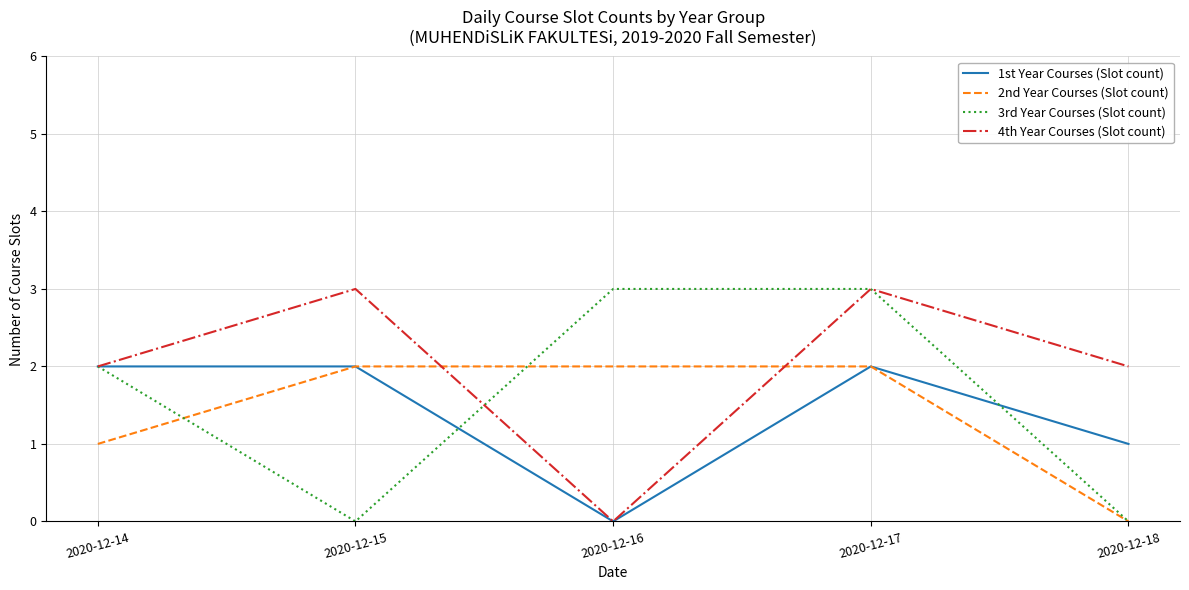

True or false: 4th Year Courses (Slot count) and 2nd Year Courses (Slot count) intersect in this chart.

True